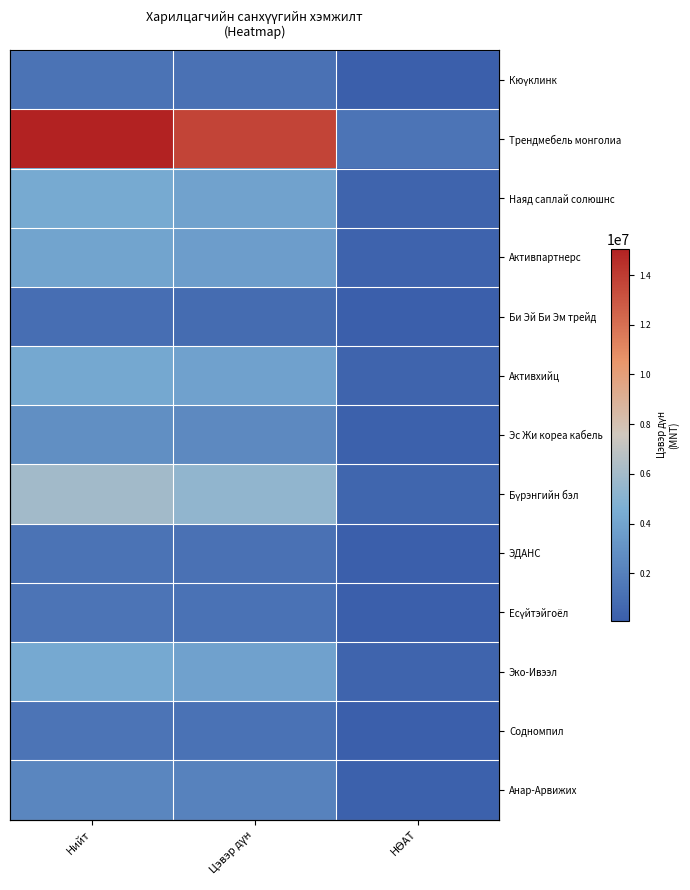

What is the difference between the maximum and minimum values in the ЭДАНС series?

1152000